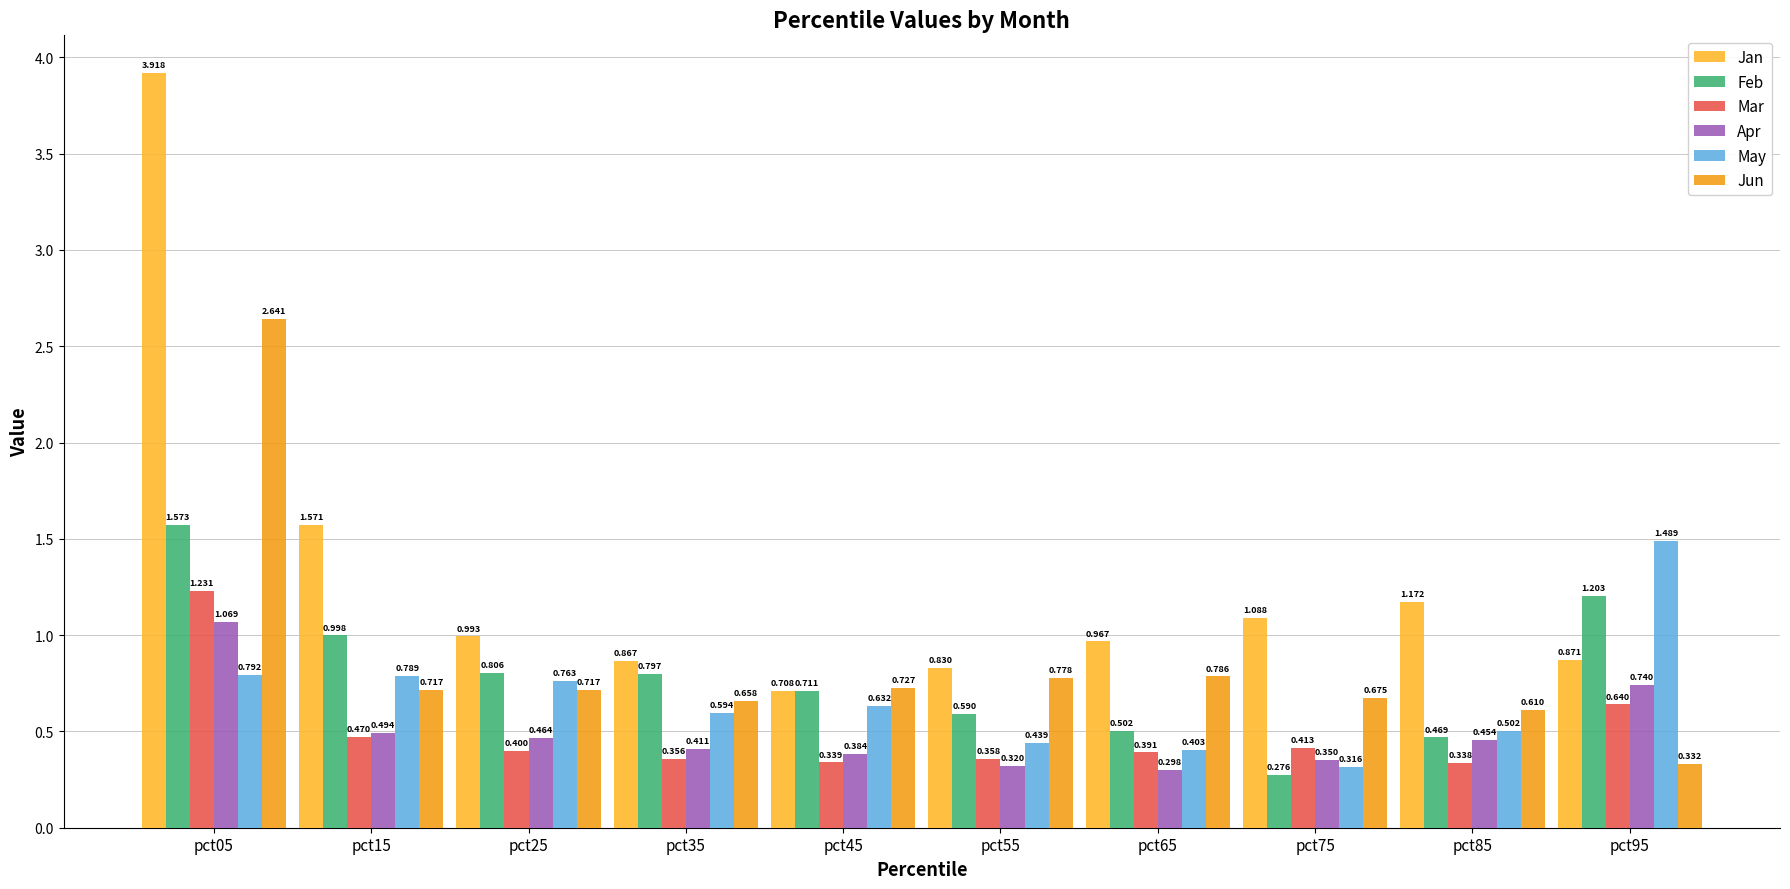

Which series has the largest total across all categories?

Jan